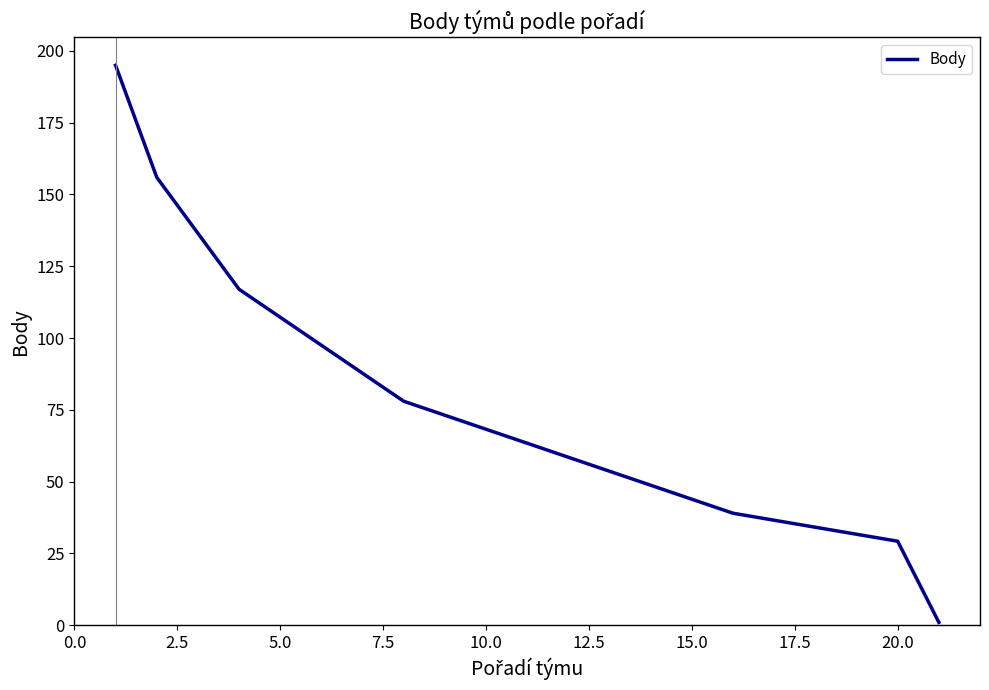

What is the maximum value shown in the chart?

195.0